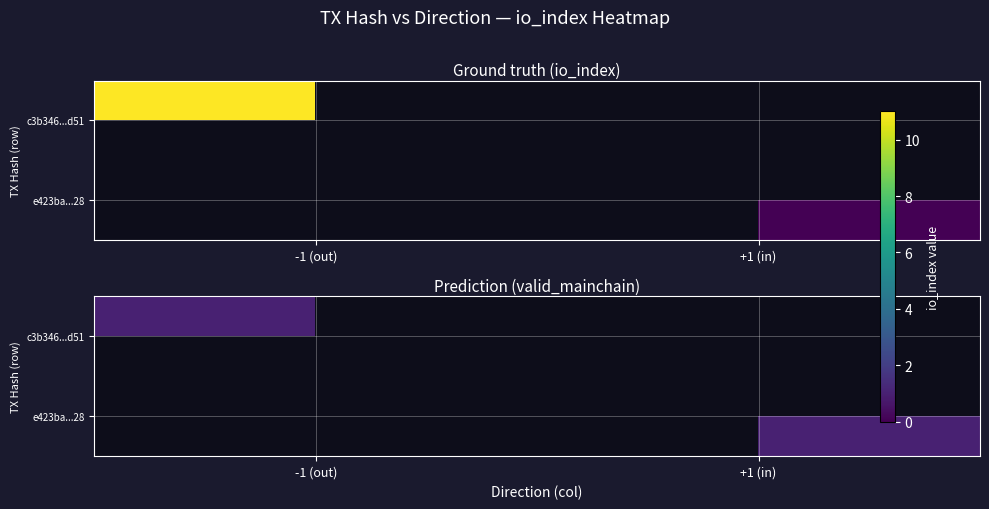

What is the average value of the e423ba21d40c2af3aca462acb222426773ac728 series?

0.5